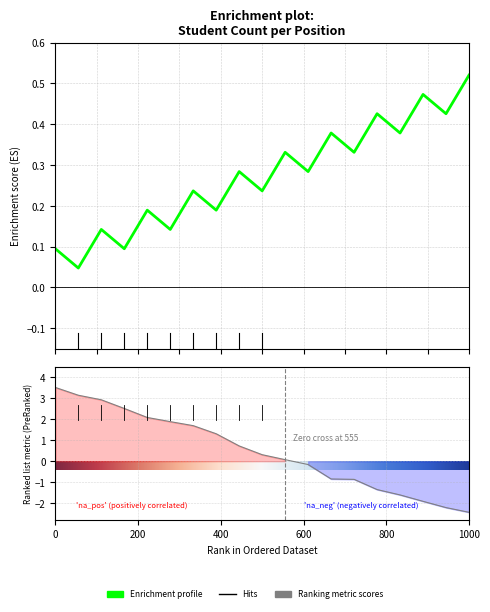

Is it true that the value at 2 is 5.6?

False